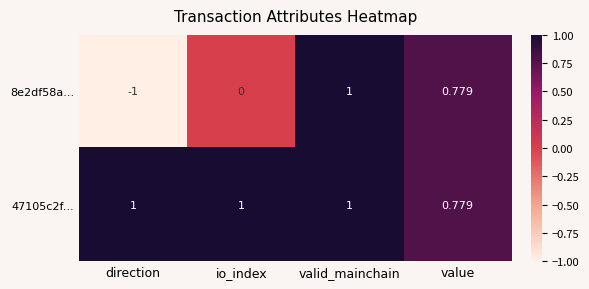

At which category is the sum across all series the highest?

valid_mainchain